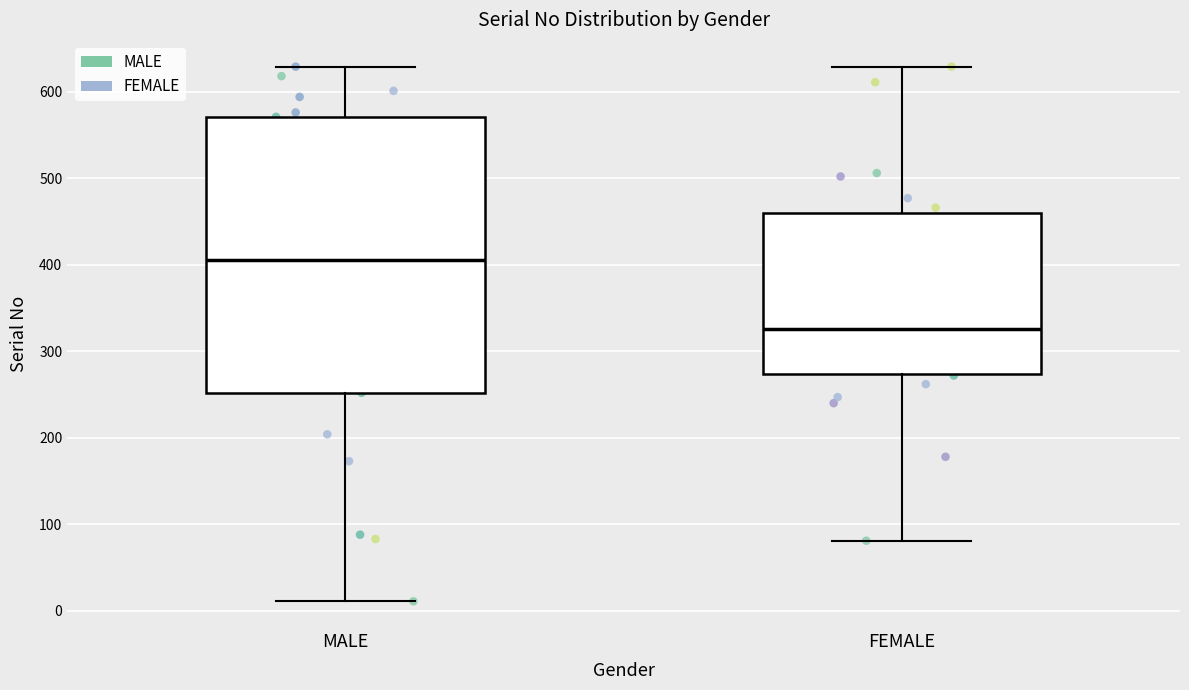

Reading left to right, read every box against the y-axis: the position of its median line, the range the box covers, and the ends of its whiskers. The values are not printed on the chart, so give them approximately, as read against the axis.

MALE: median 410, box 250 to 570, whiskers 10 to 630
FEMALE: median 330, box 270 to 460, whiskers 80 to 630